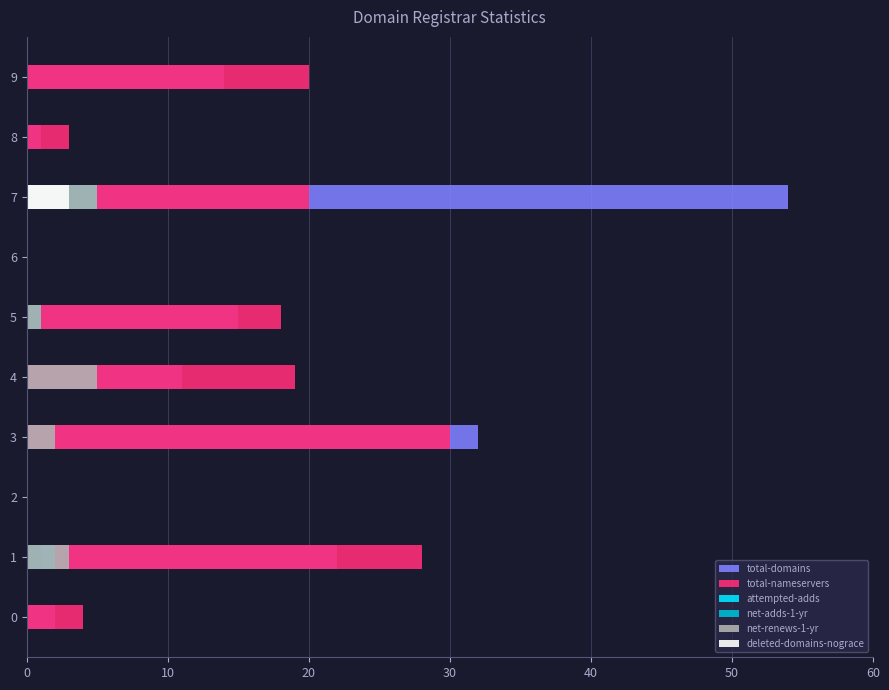

Is it true that attempted-adds equals 0 at 4?

True